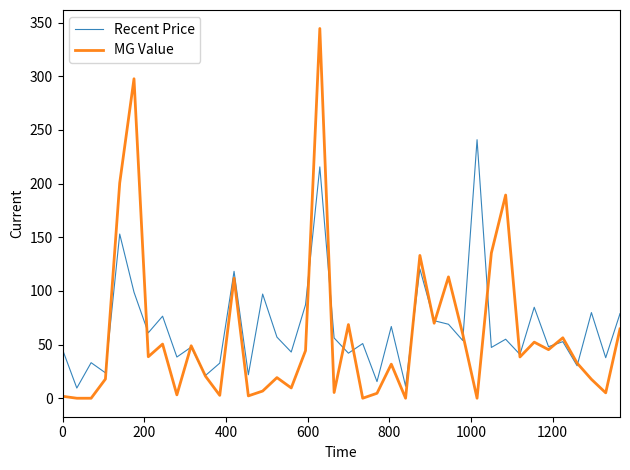

Which series has the largest range (max minus min)?

MG Value